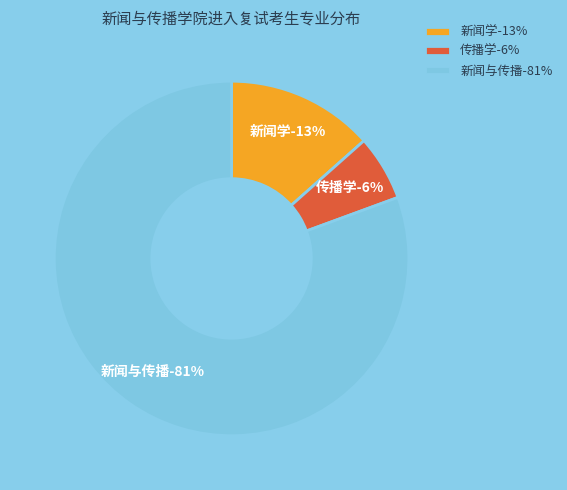

Count the number of slices in the pie.

3